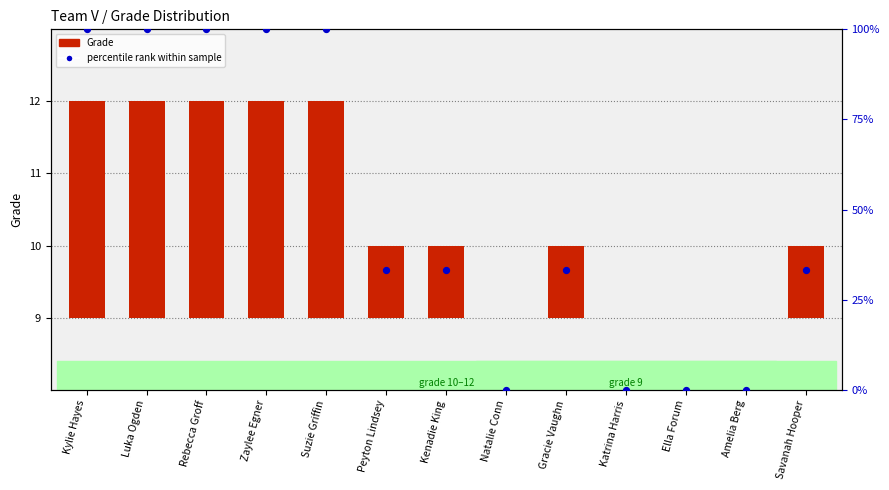

Is the value of percentile rank within sample at Rebecca Groff greater than the value of Grade at Luka Ogden?

Yes